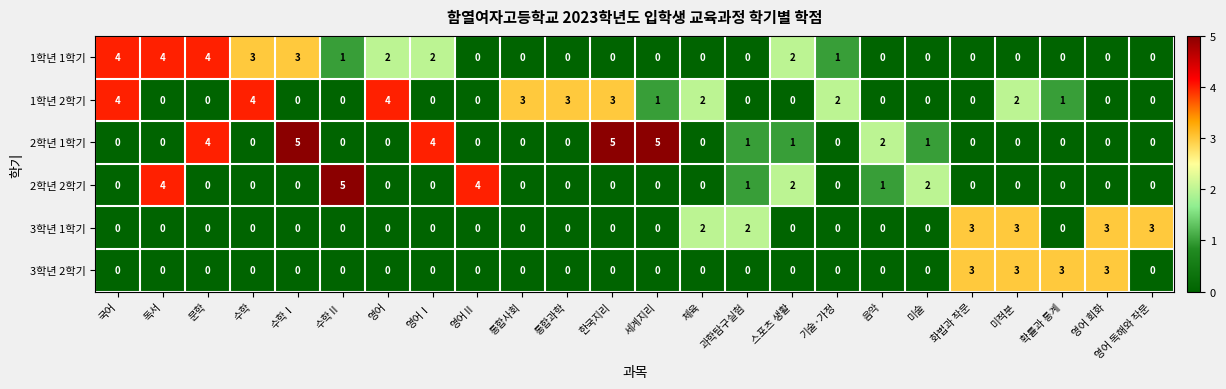

How many series are shown in this chart?

6